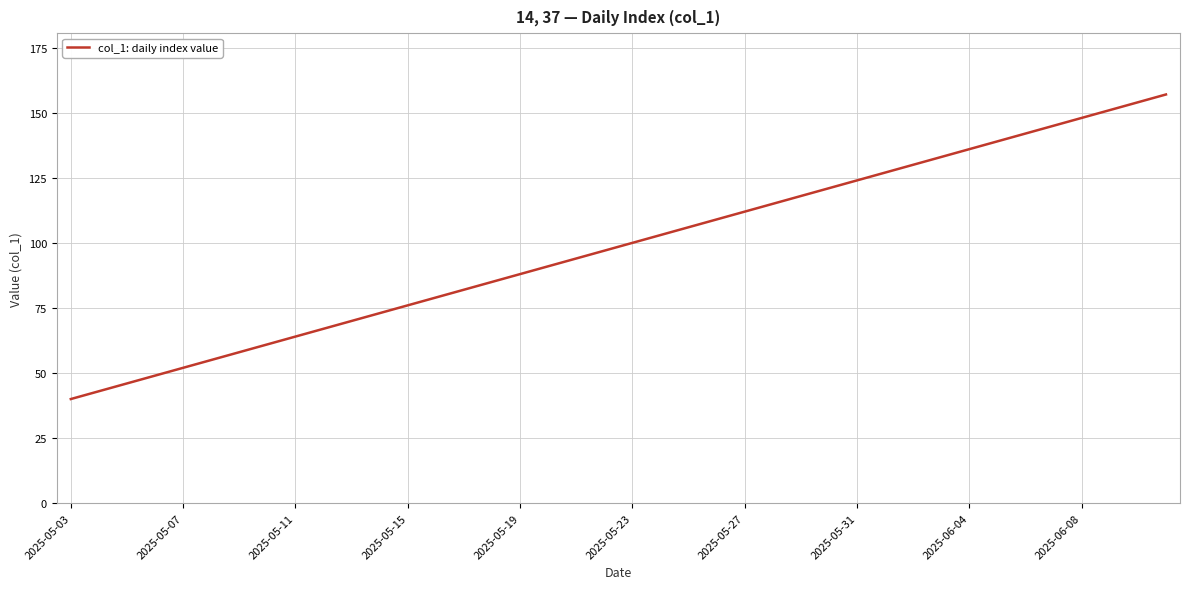

What is the maximum value shown in the chart?

157